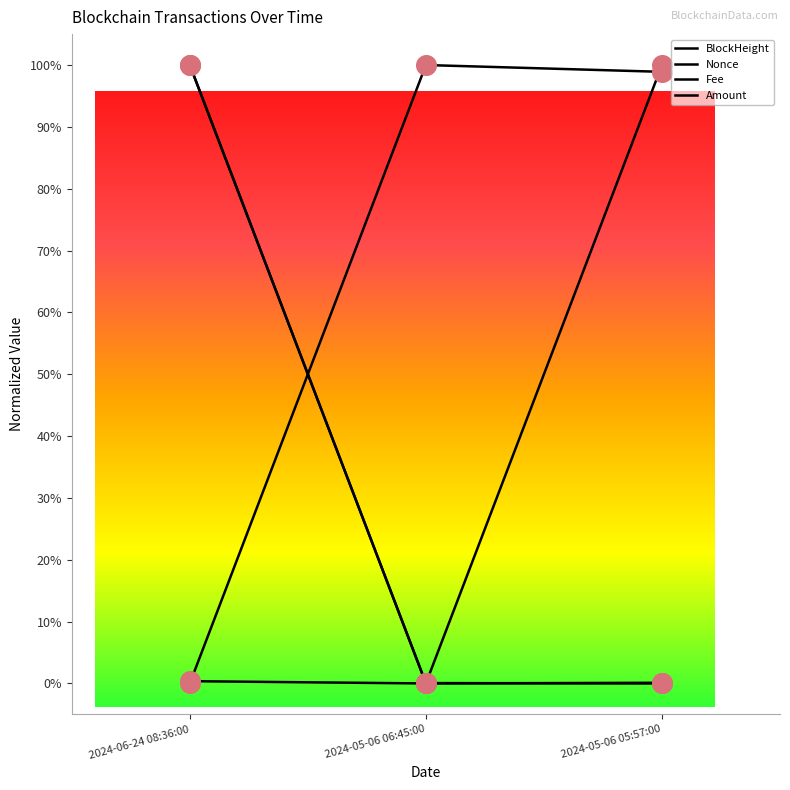

At how many categories does at least one series exceed 0?

3